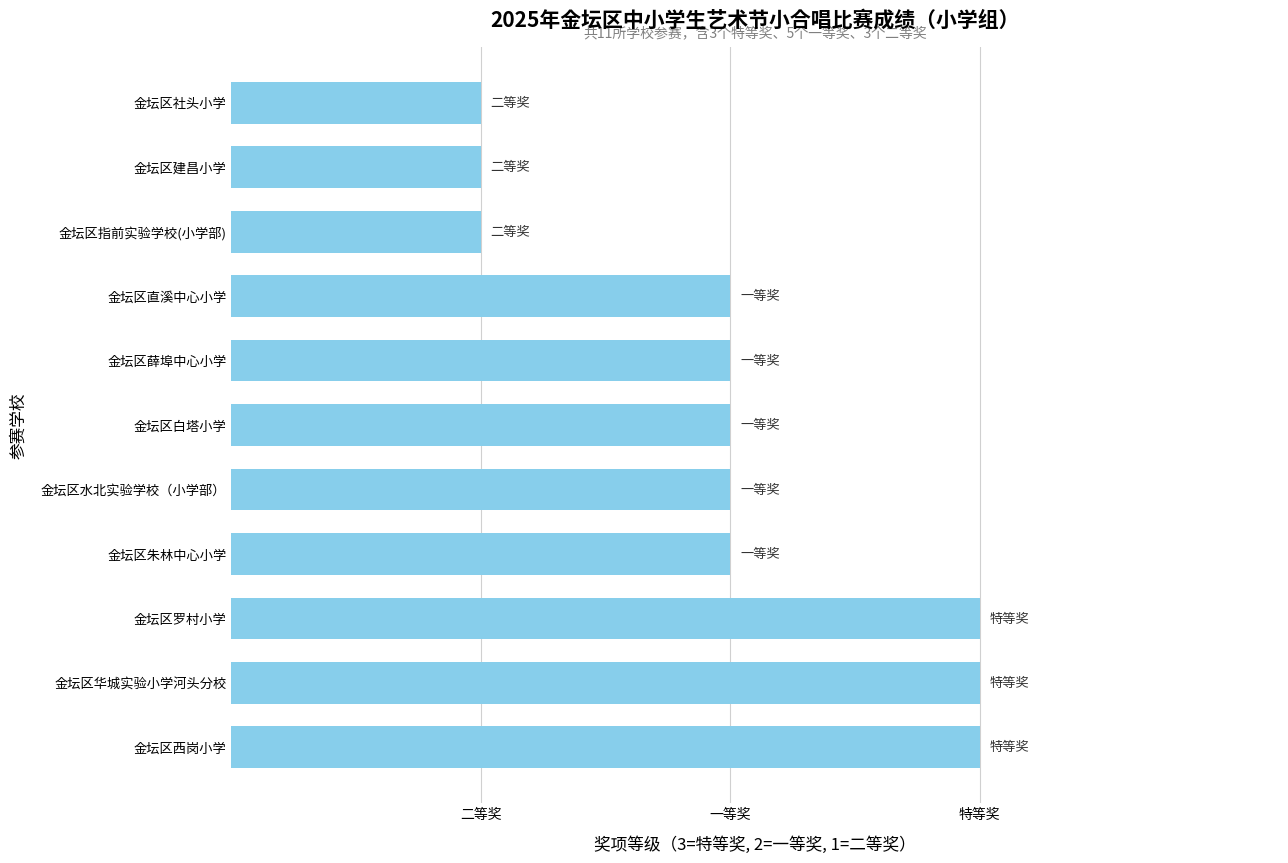

Does the chart contain any negative values?

No